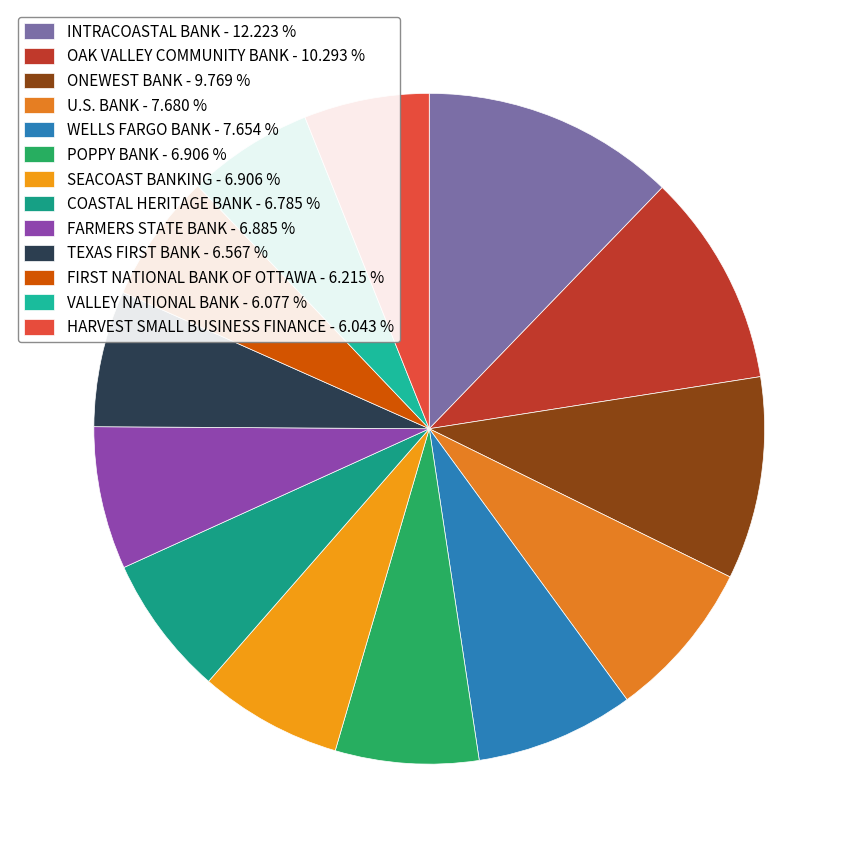

To the nearest percent, what is the difference between the largest and smallest slice percentages?

6%